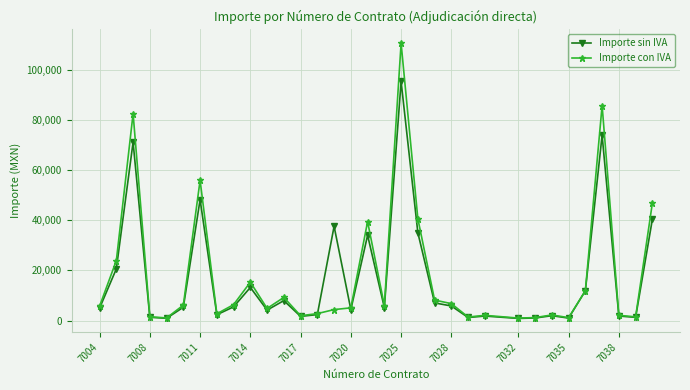

What is the greatest value displayed?

110548.0